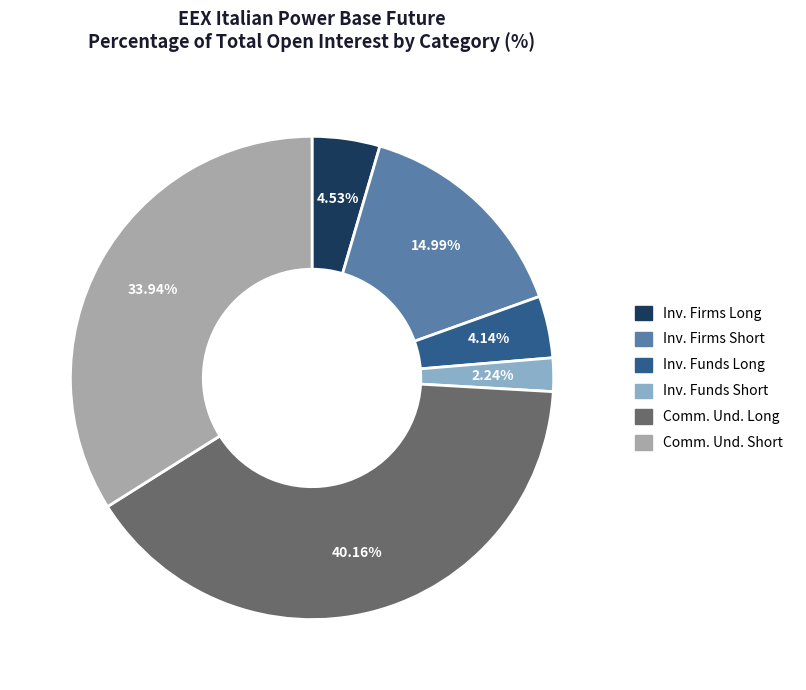

Is there a majority slice in this chart?

No